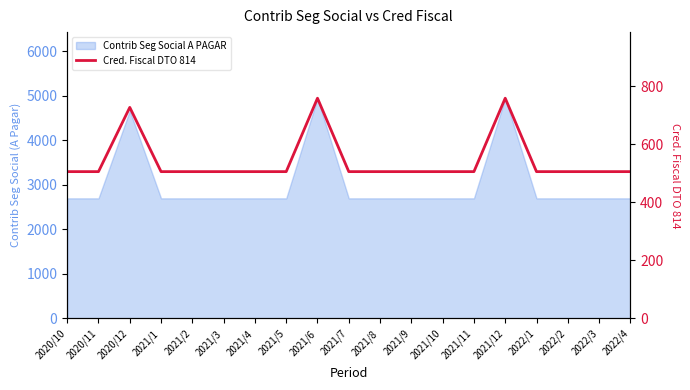

At which label is the value closest to 632?

2020/12